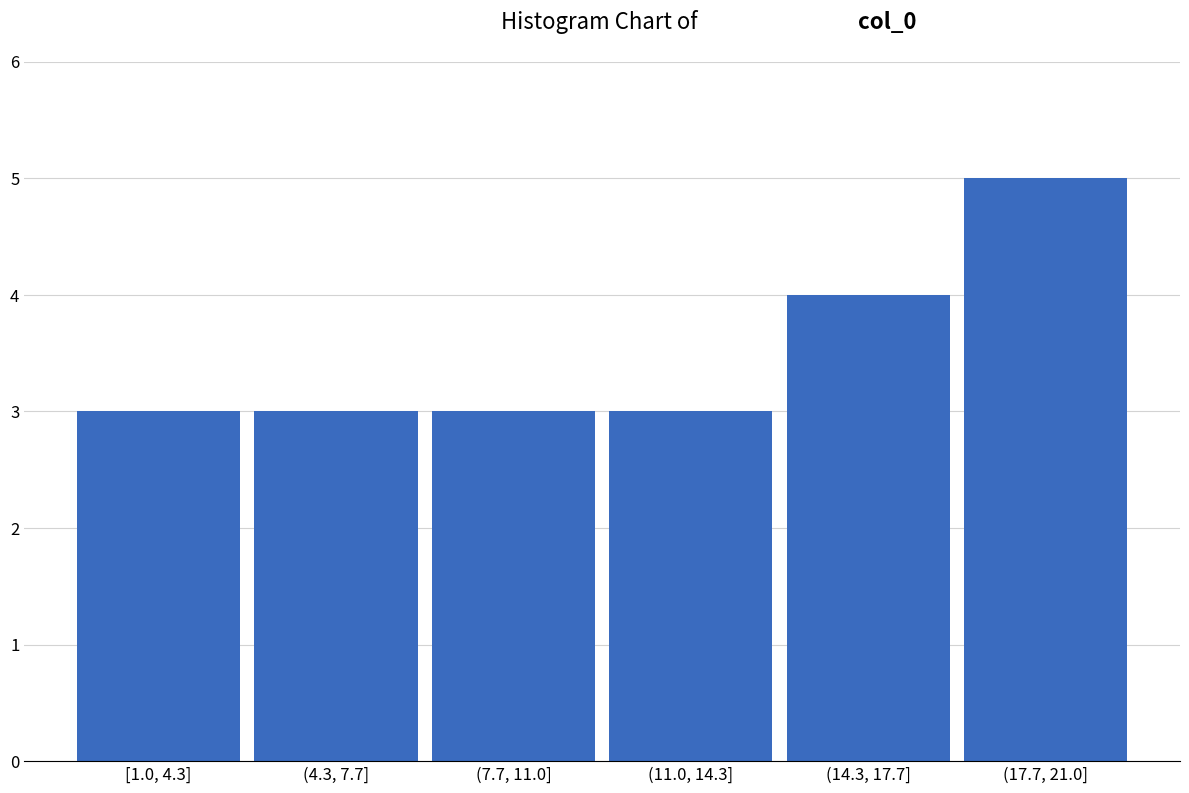

Reading left to right, what are all the values shown in this chart?

[1.0, 4.3]=3	(4.3, 7.7]=3	(7.7, 11.0]=3	(11.0, 14.3]=3	(14.3, 17.7]=4	(17.7, 21.0]=5